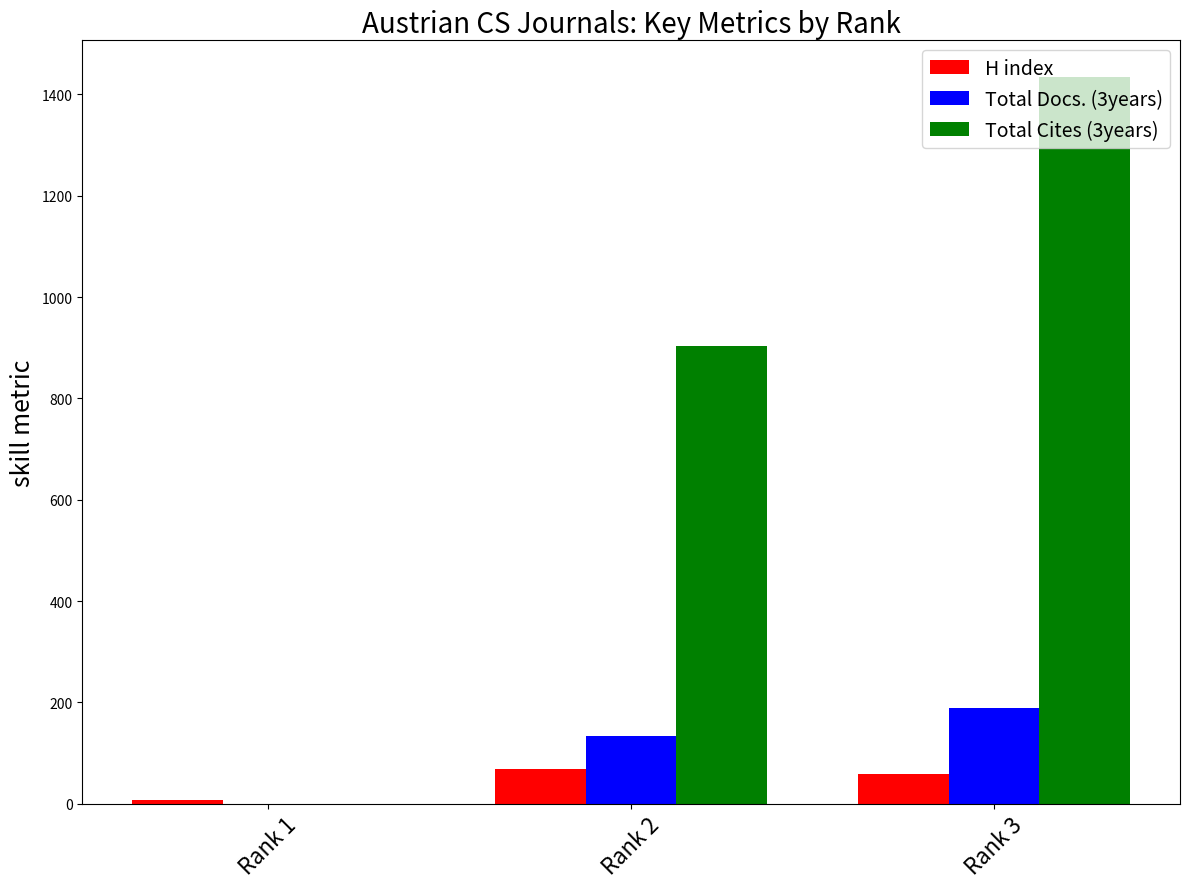

What is the maximum value shown in the chart?

1435